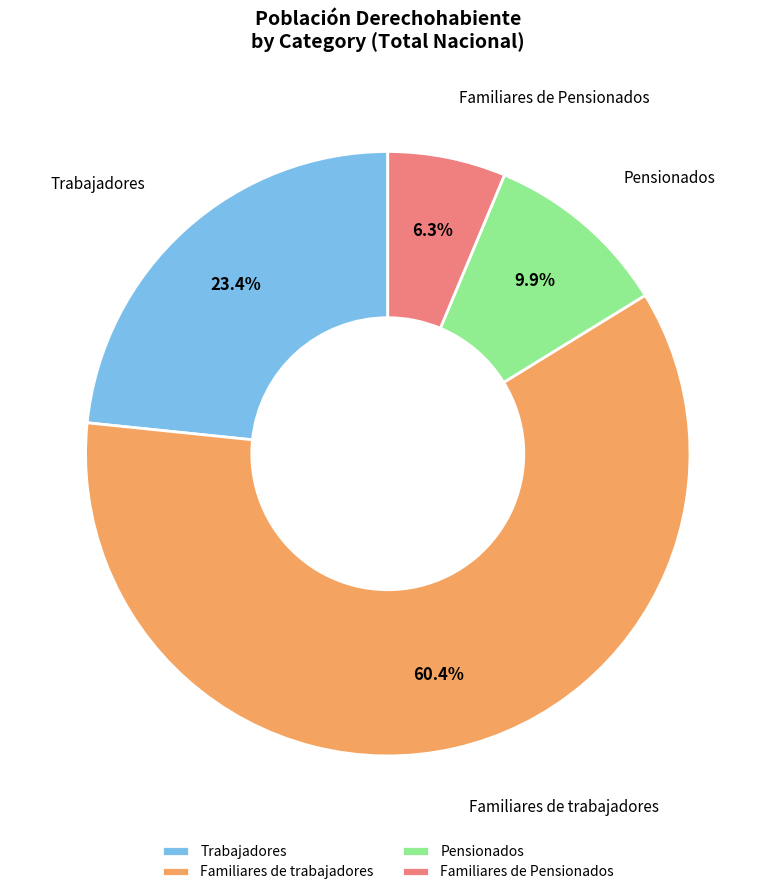

Does Familiares de Pensionados account for over 50% of the chart?

No